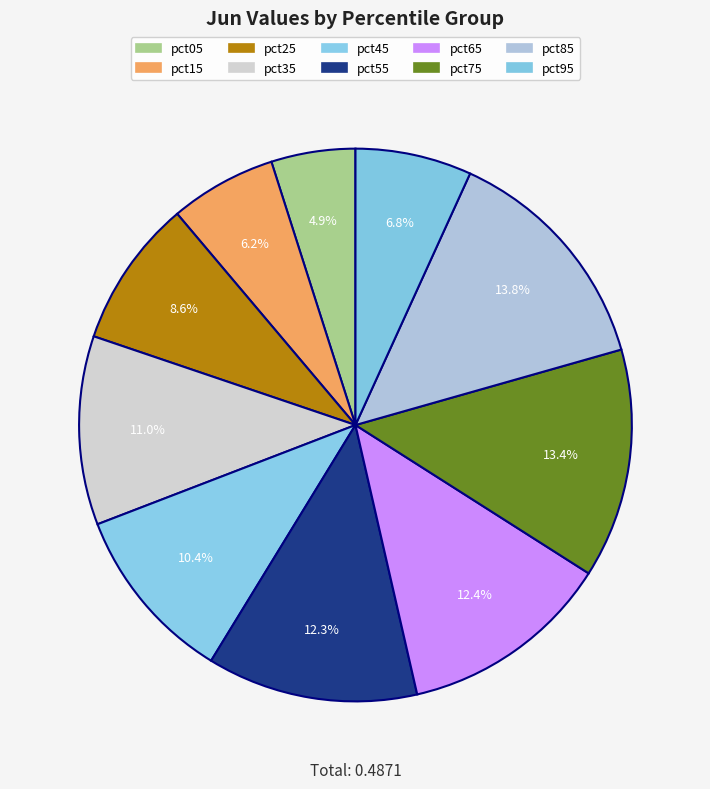

Is it true that pct25 is 20% of the pie?

False